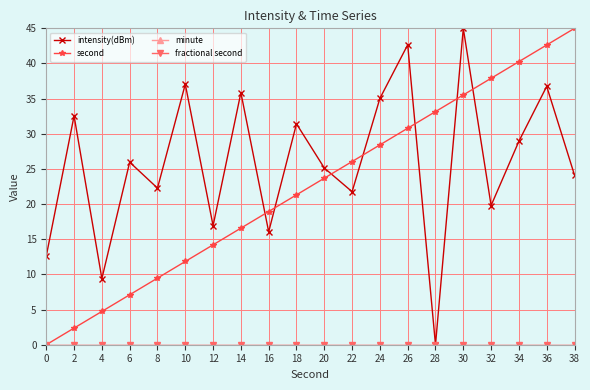

True or false: second and fractional second cross at least once.

False